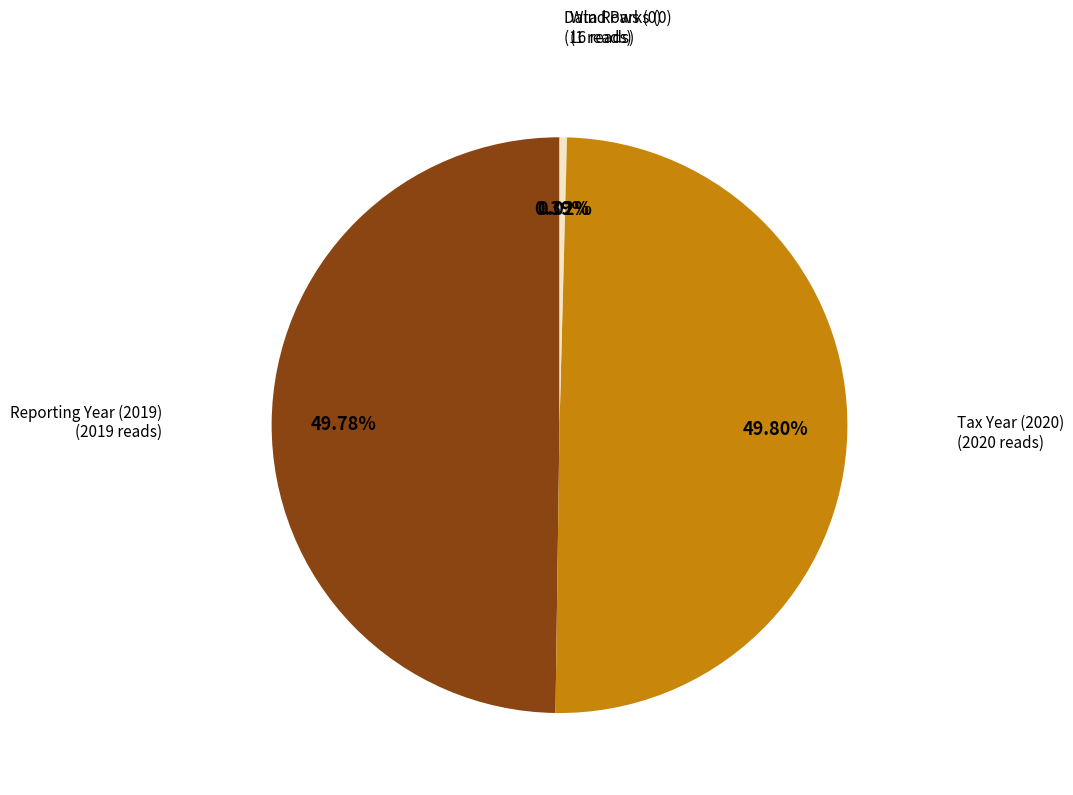

Is Data Rows (0) the majority of the pie?

No